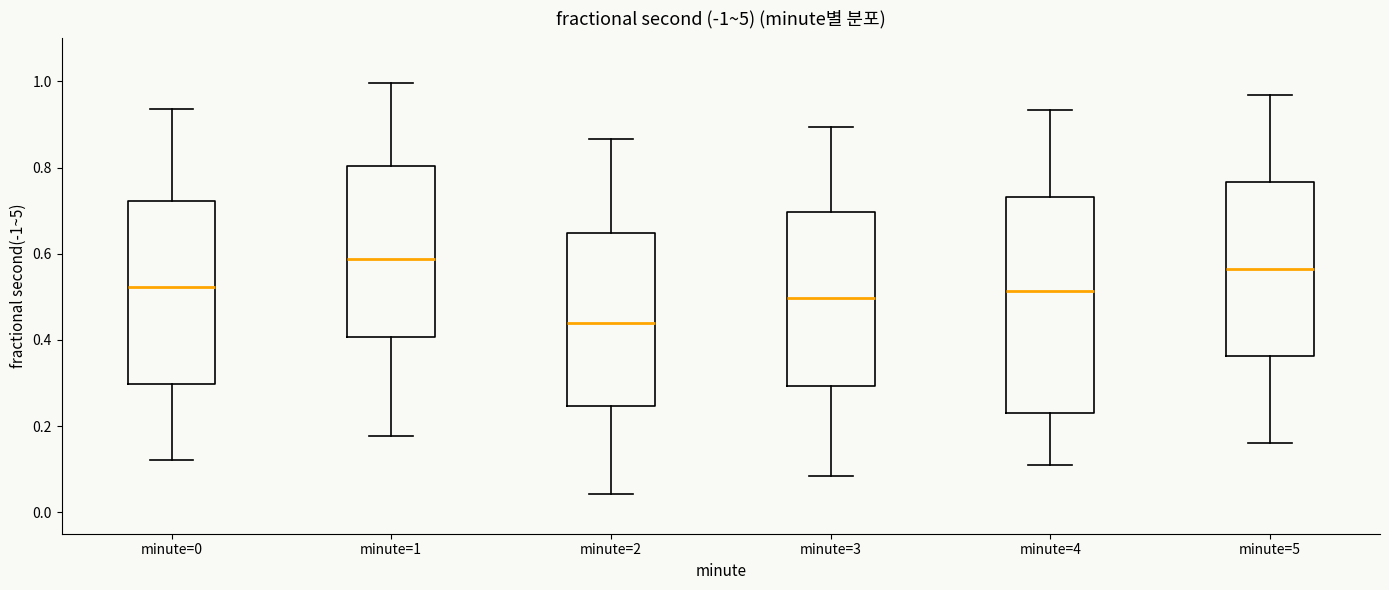

Which box's median line is the highest?

minute=1